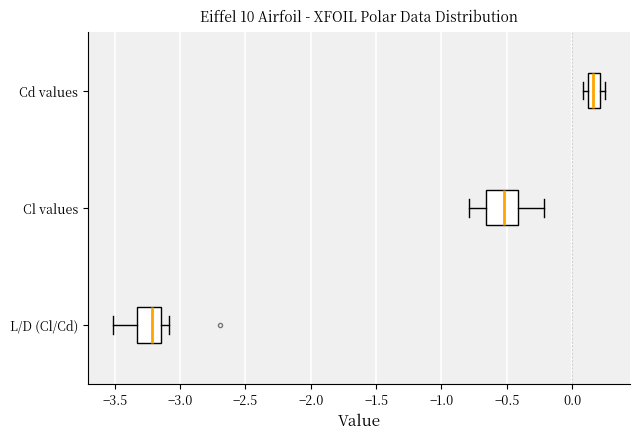

Which box has the furthest to the right median line?

Cd values